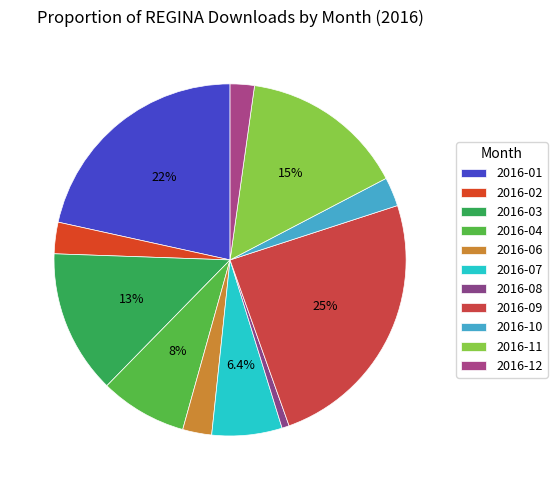

How many slices are in this pie chart?

11